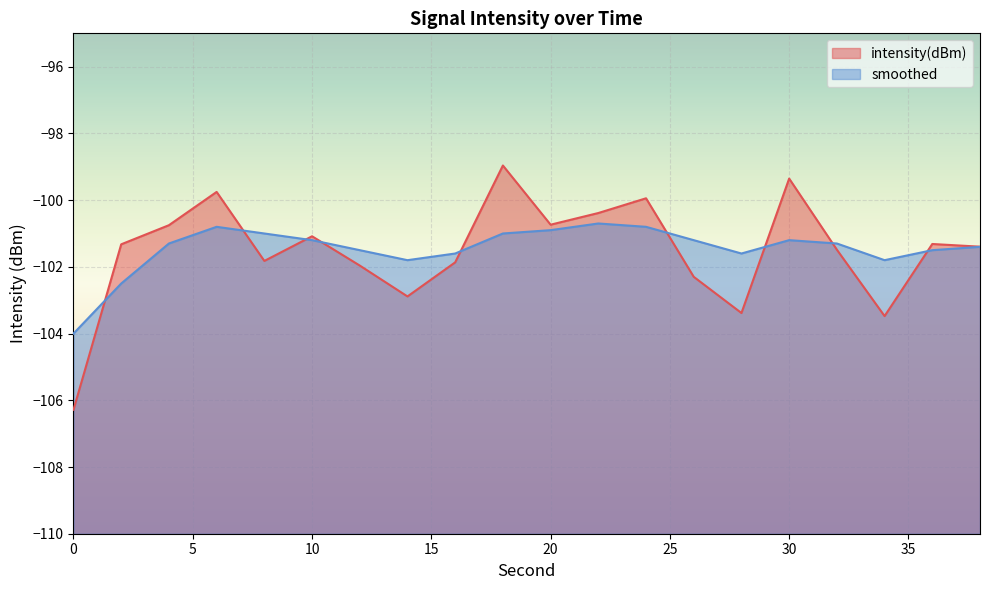

Reading left to right, list all the values displayed in this chart.

intensity(dBm): -106.3	-101.3	-100.8	-99.8	-101.8	-101.1	-102.0	-102.9	-101.9	-99.0	-100.7	-100.4	-99.9	-102.3	-103.4	-99.4	-101.5	-103.5	-101.3	-101.4
smoothed: -104.0	-102.5	-101.3	-100.8	-101.0	-101.2	-101.5	-101.8	-101.6	-101.0	-100.9	-100.7	-100.8	-101.2	-101.6	-101.2	-101.3	-101.8	-101.5	-101.4